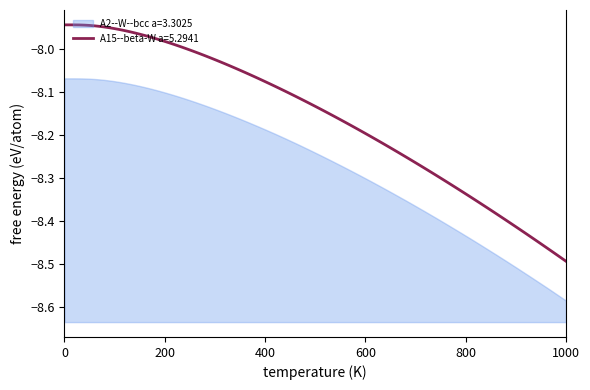

What is the difference between the second highest and minimum values in the A15--beta-W a=5.2941 series?

0.5